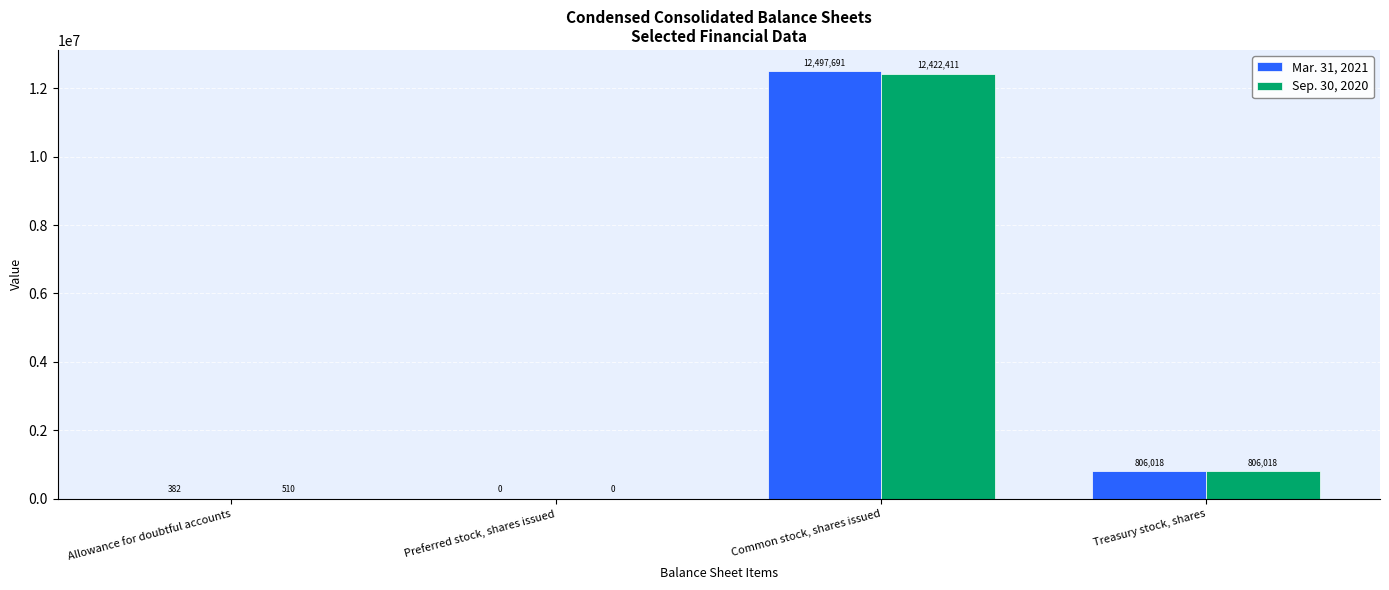

What is the sum of the Sep. 30, 2020 values at Treasury stock, shares and Allowance for doubtful accounts?

806528